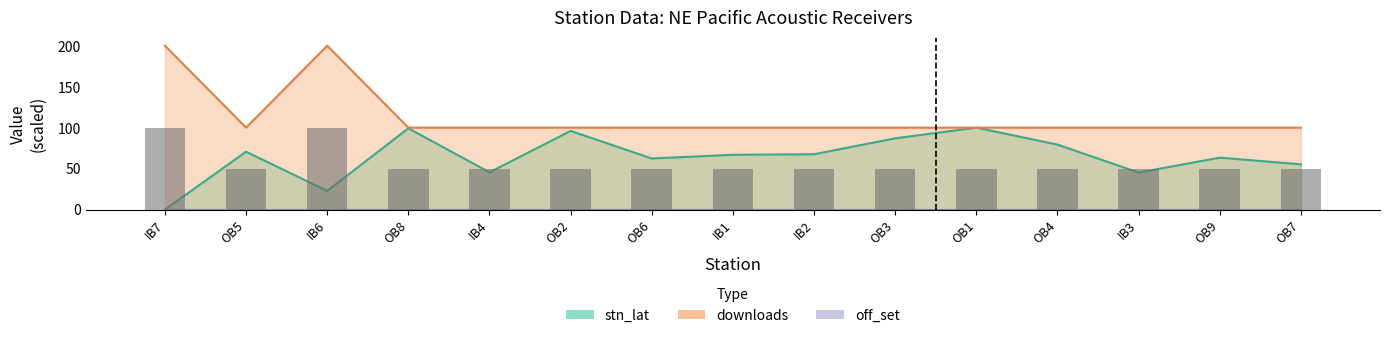

Is it true that downloads equals 69.5 at OB4?

False